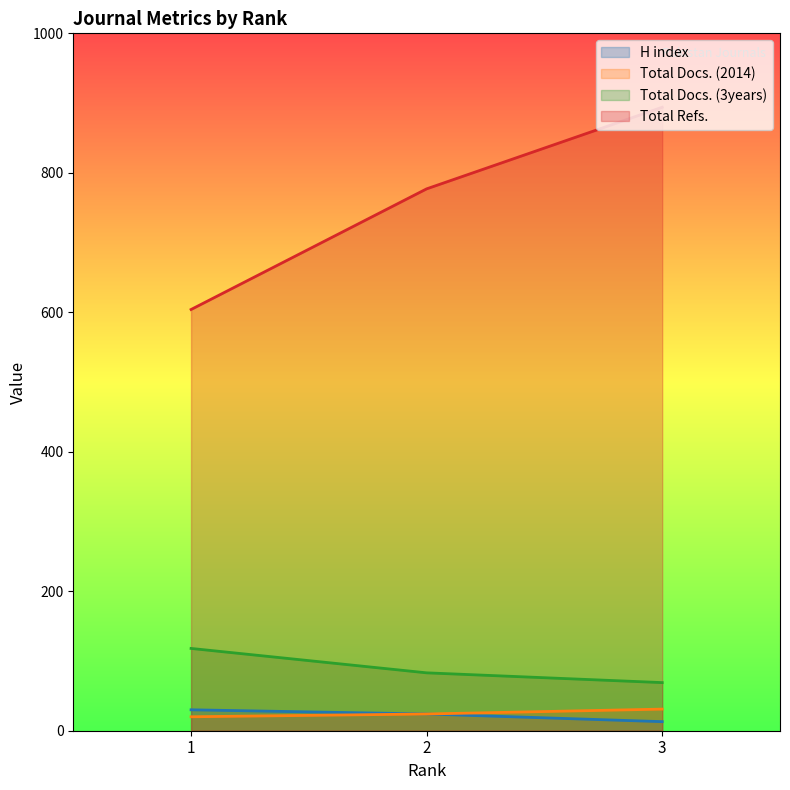

How many lines are shown in the chart?

4